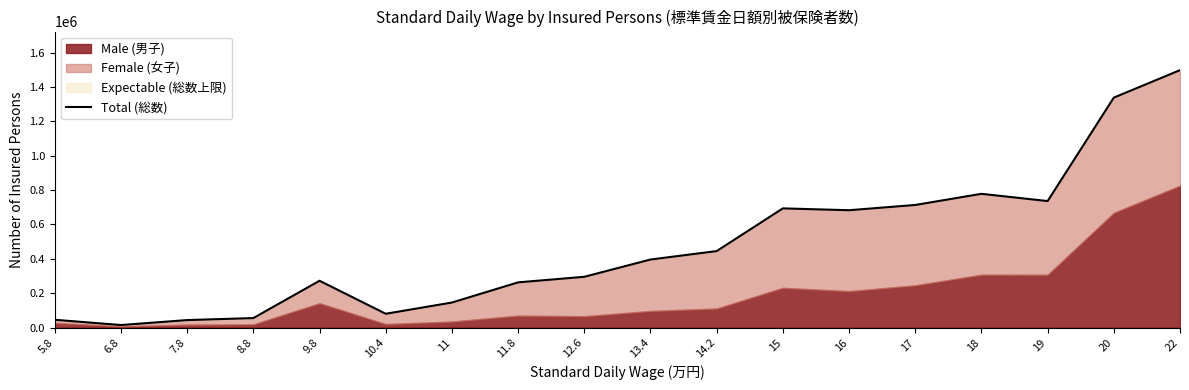

Where does the data first go above 395871?

14.2